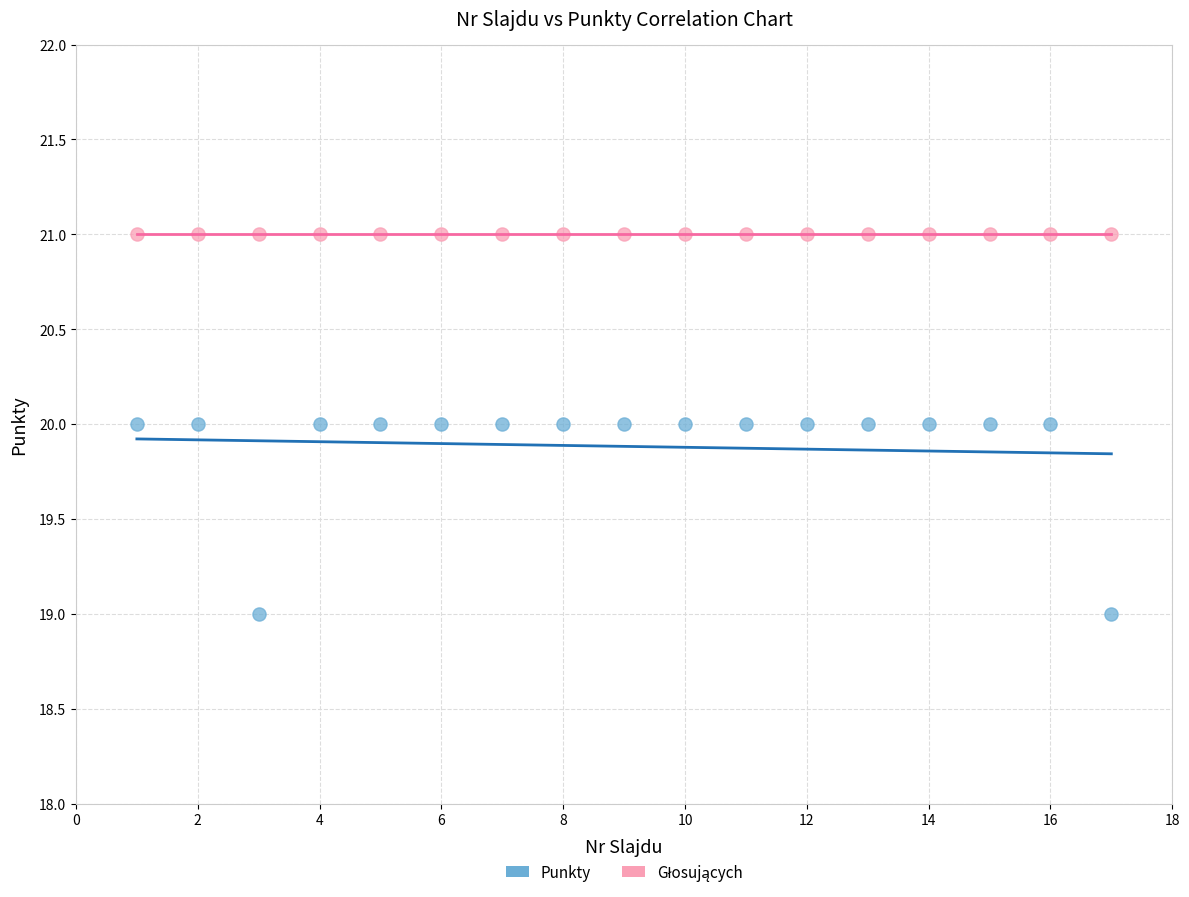

Which series contains the lowest Y value?

Punkty